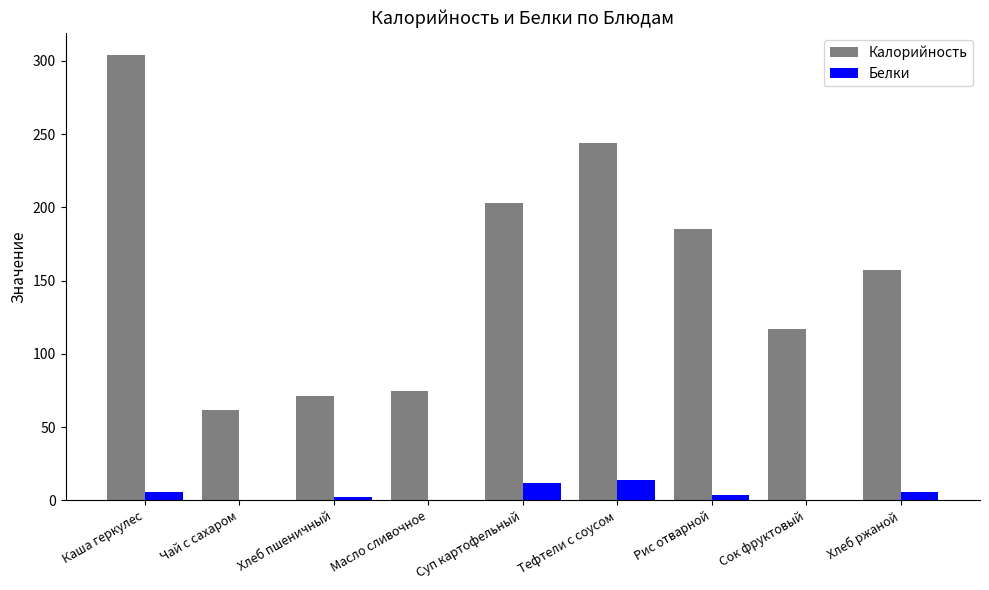

What is the sum of the Калорийность values at Хлеб пшеничный and Масло сливочное?

146.0